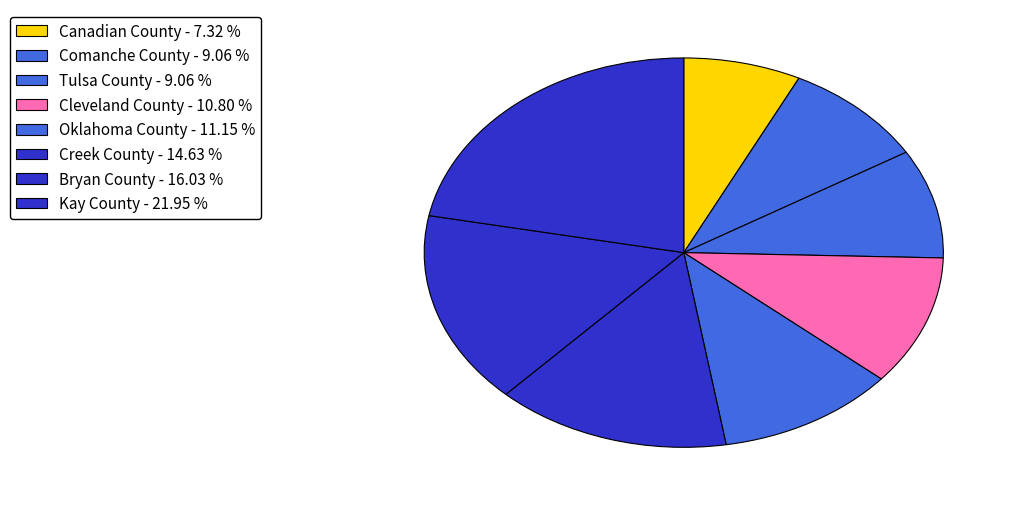

To the nearest percent, what is the difference between the Creek County and Comanche County slice percentages?

6%